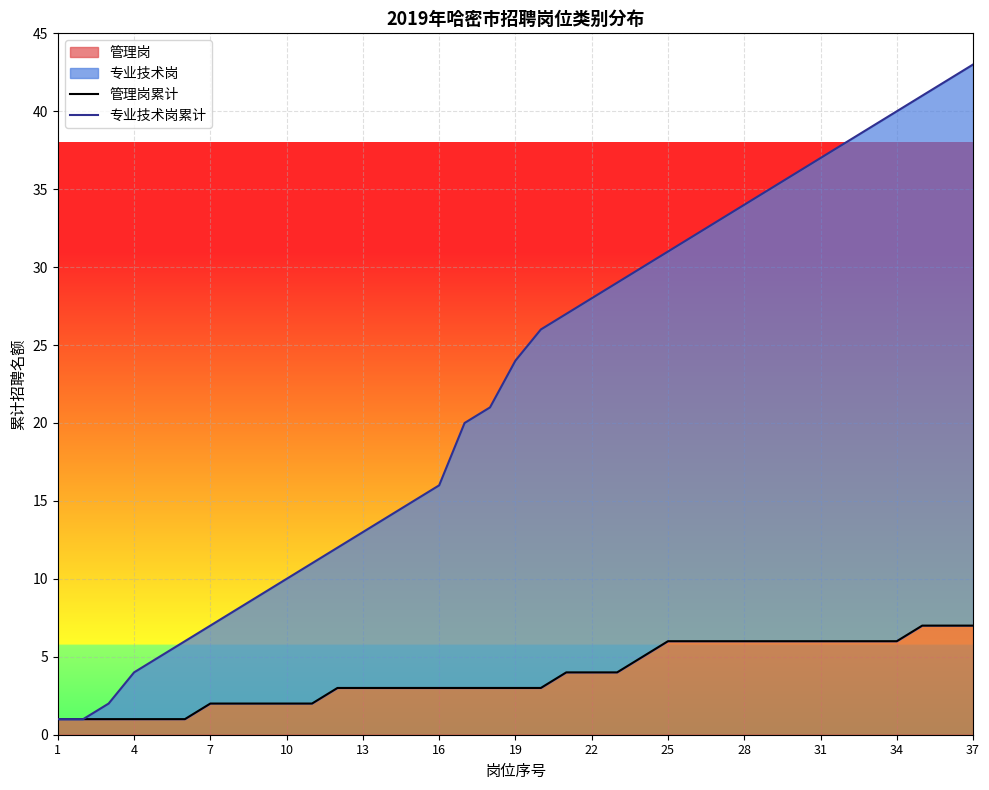

How many data points does each series have?

37